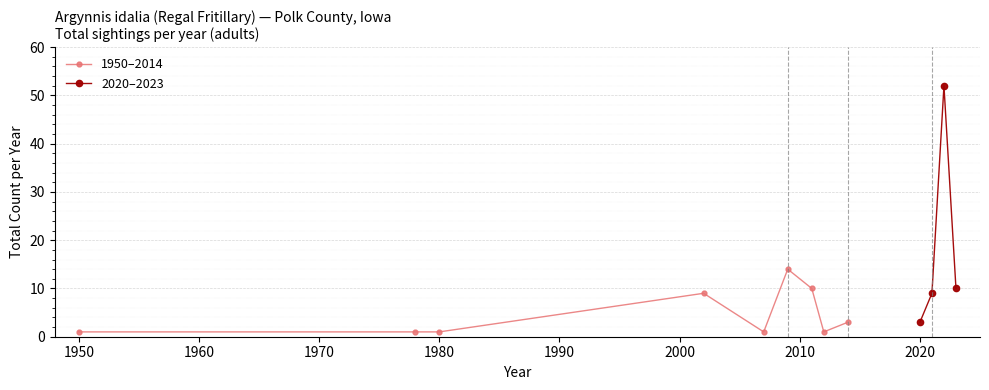

Approximately how many times larger is the value at 2007 compared to 1980?

1.0